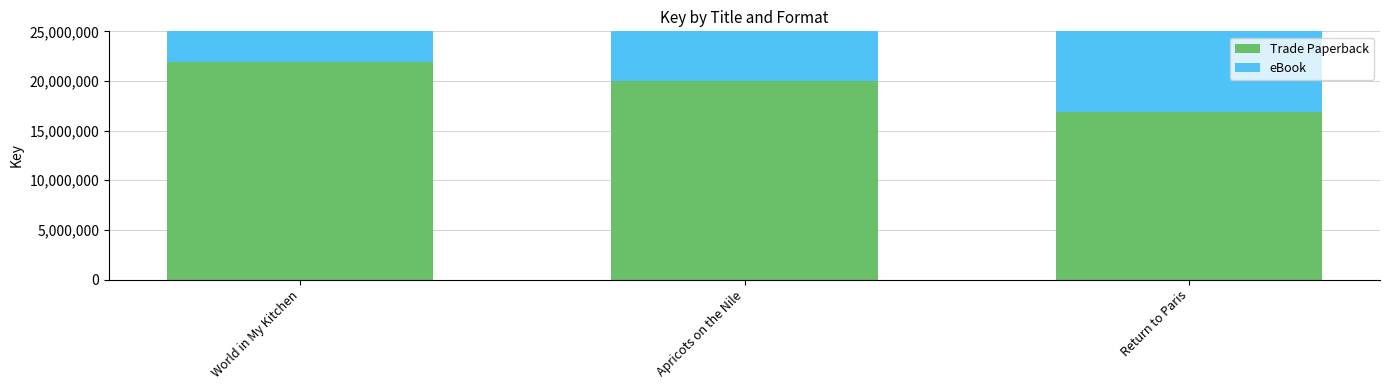

Is it true that Trade Paperback equals 14986265 at World in My Kitchen?

False